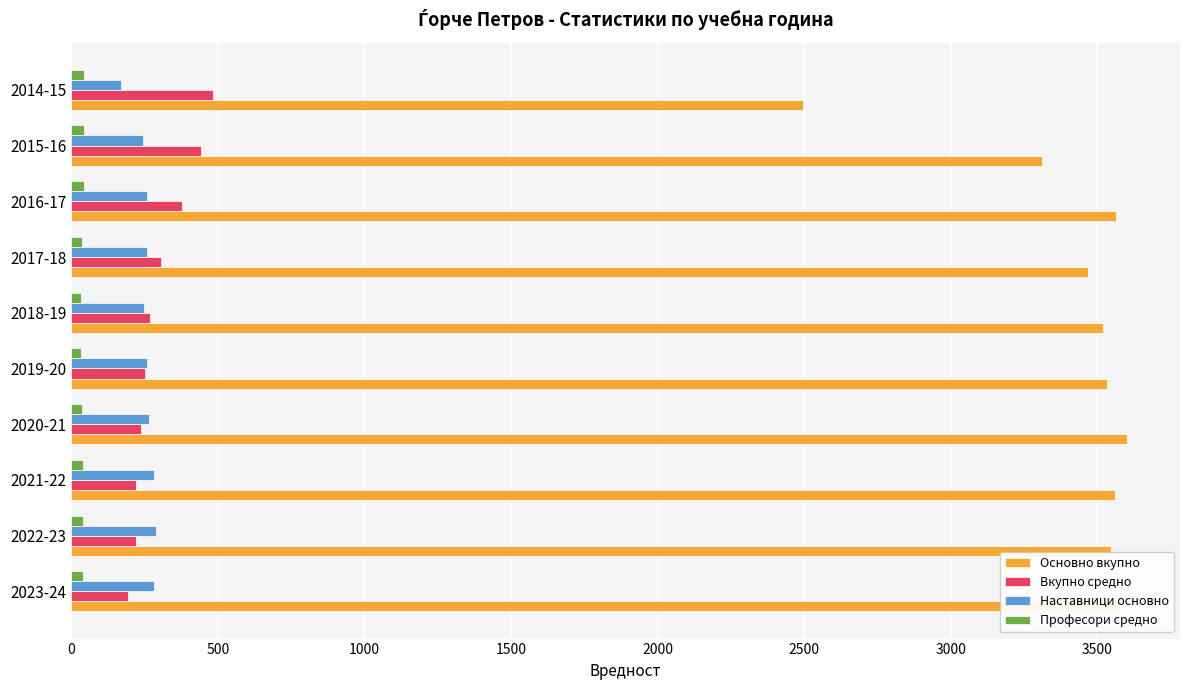

What is the average value of the Наставници основно series?

256